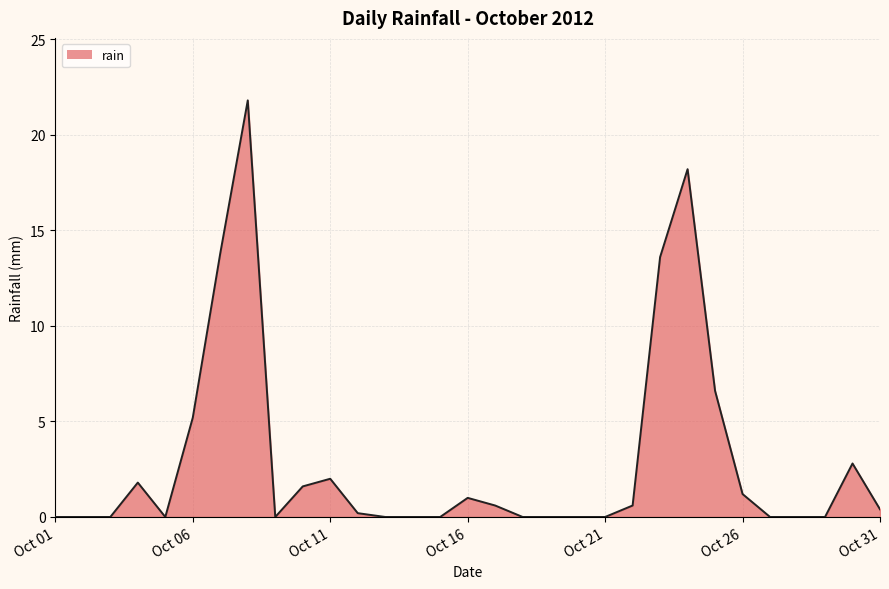

What is the difference between the maximum and minimum values?

21.8